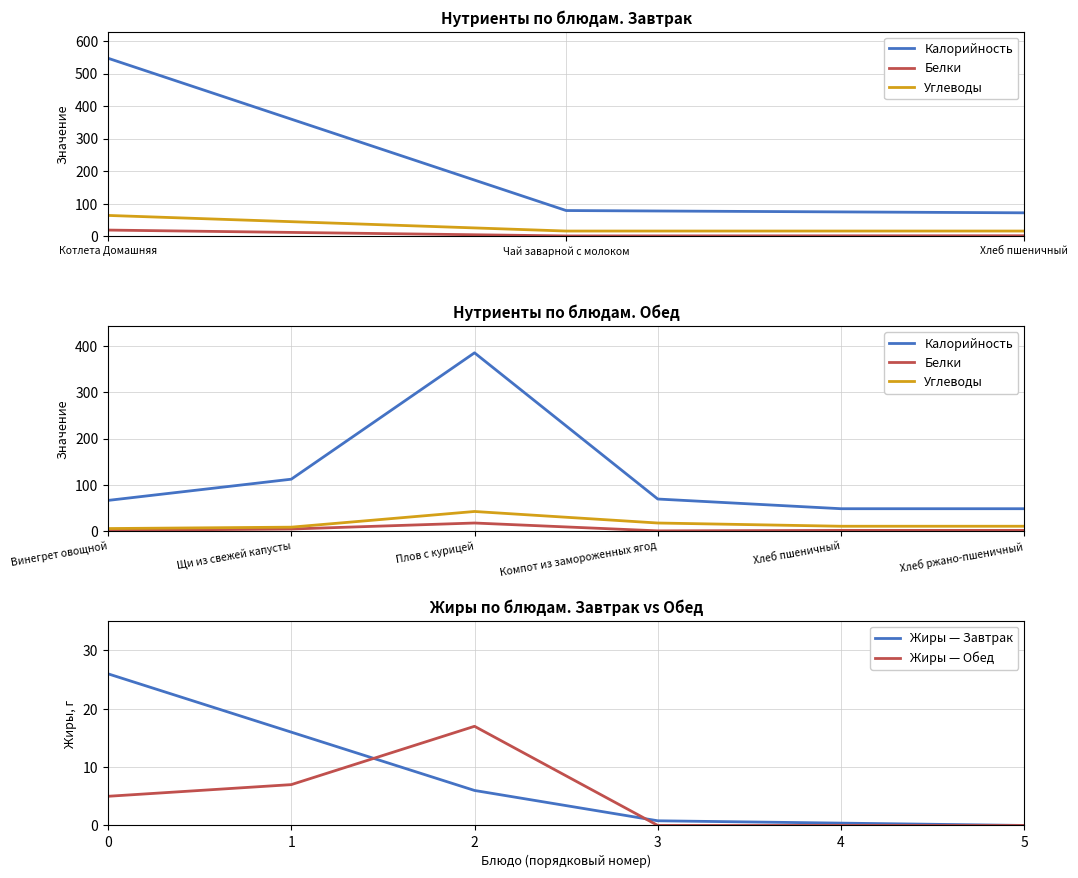

Is it true that Жиры — Обед equals -11.0 at 5?

False